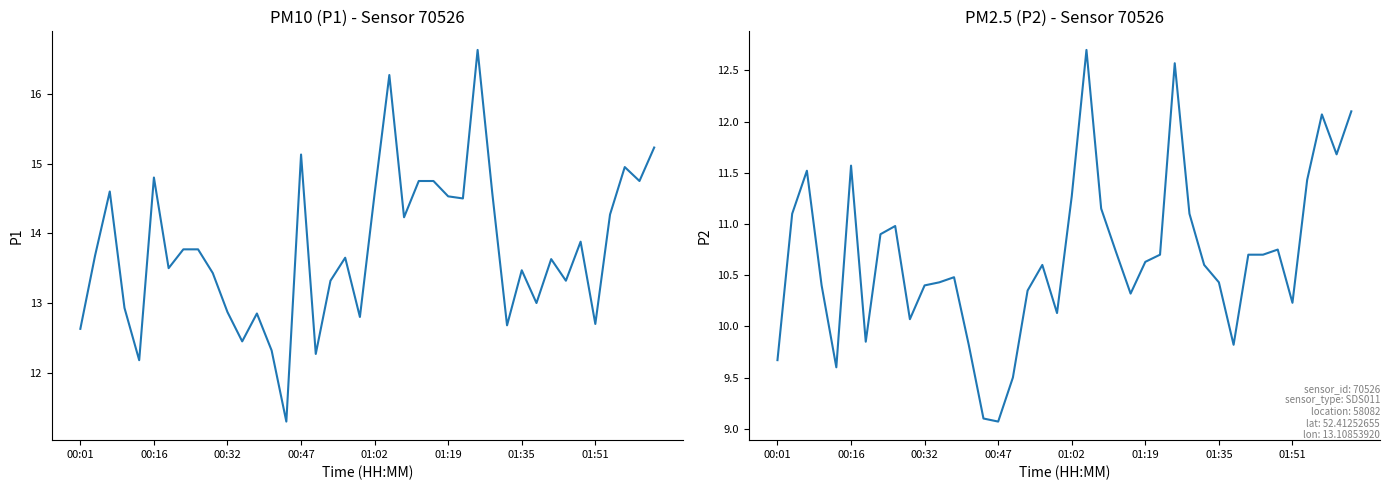

What is the average value of the P2 series?

10.7